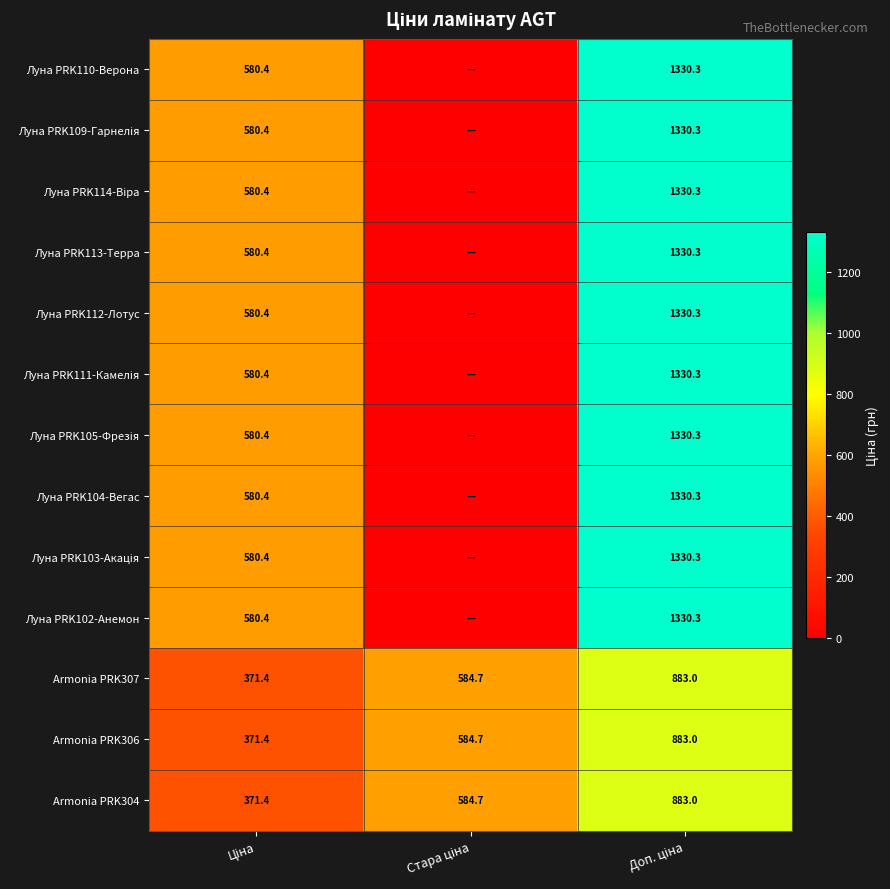

What is the difference between the Луна PRK103-Акація values at Доп. ціна and Ціна?

749.9